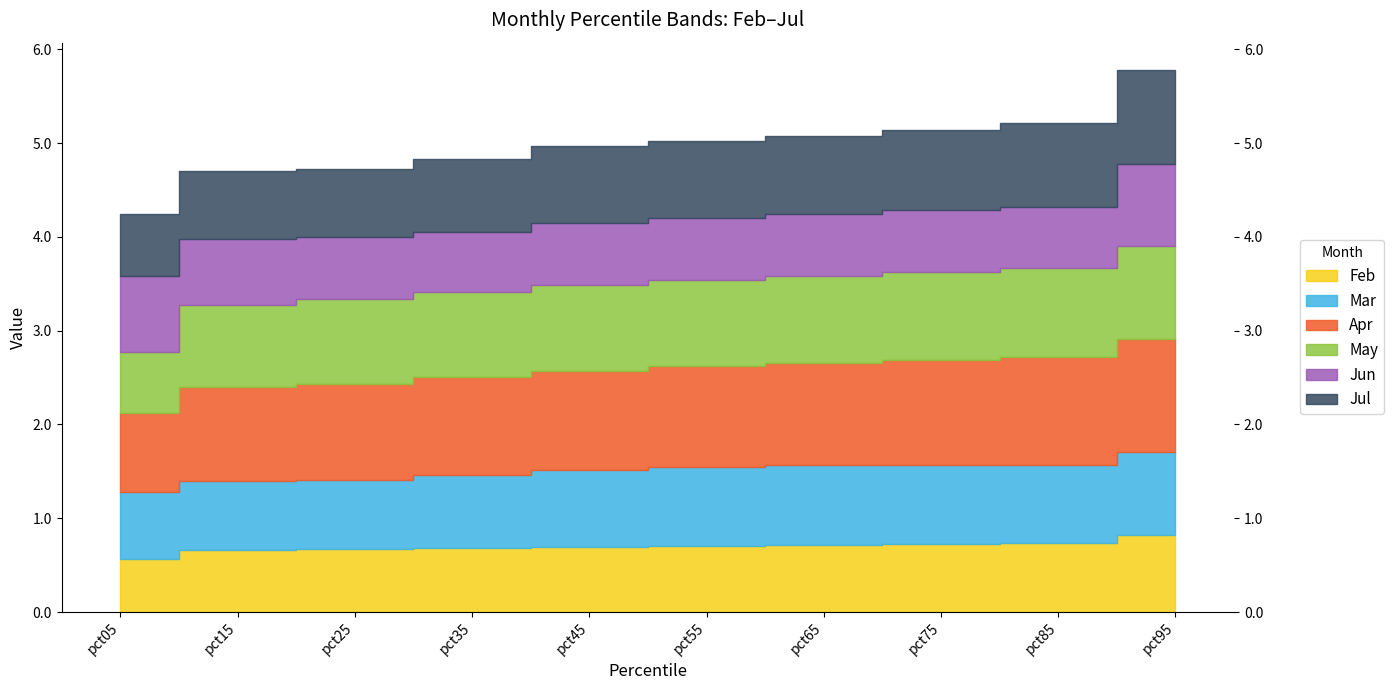

Where is the first local maximum for Mar?

pct15